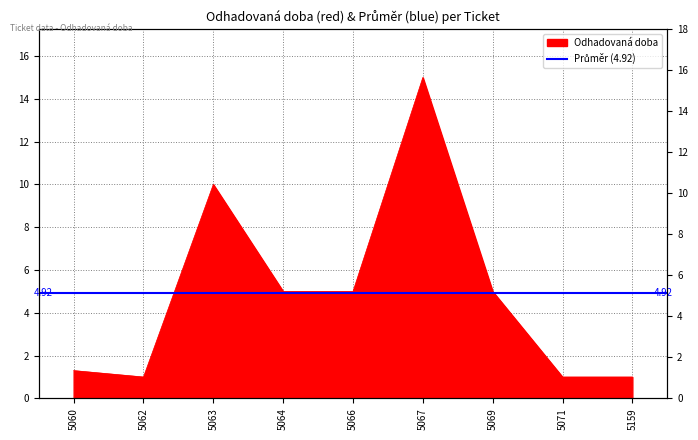

How many interior local valleys (lower than both neighbors) does the data have?

1